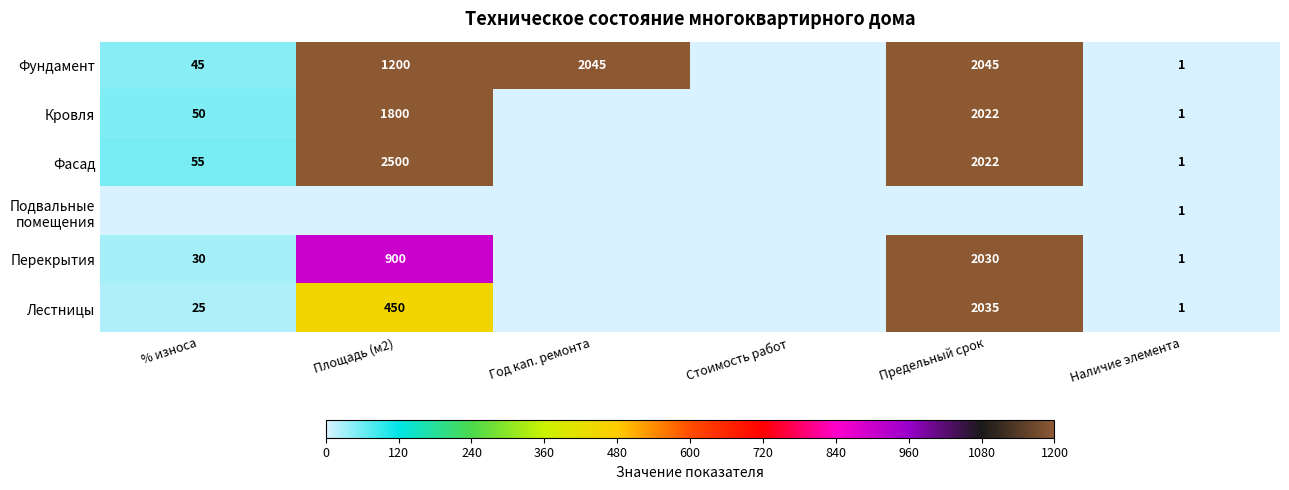

Is the value of Фундамент at Предельный срок greater than the value of Лестницы at Наличие элемента?

Yes